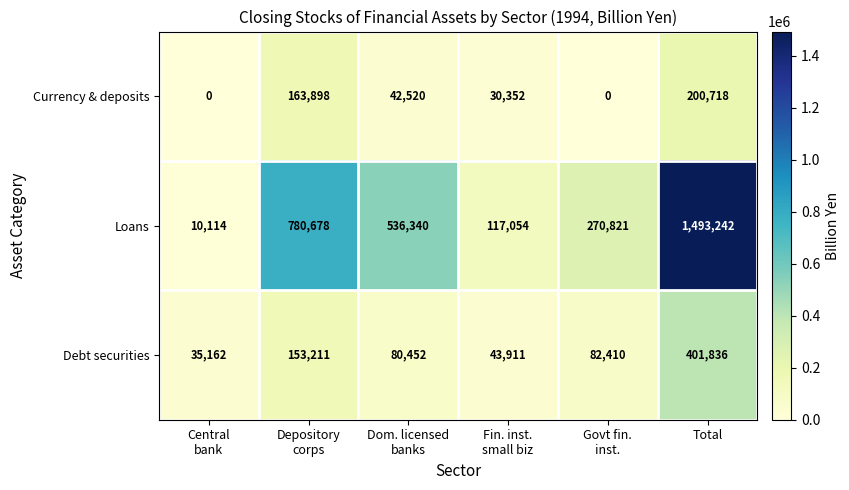

Which category has the highest value in the Currency & deposits series?

Total